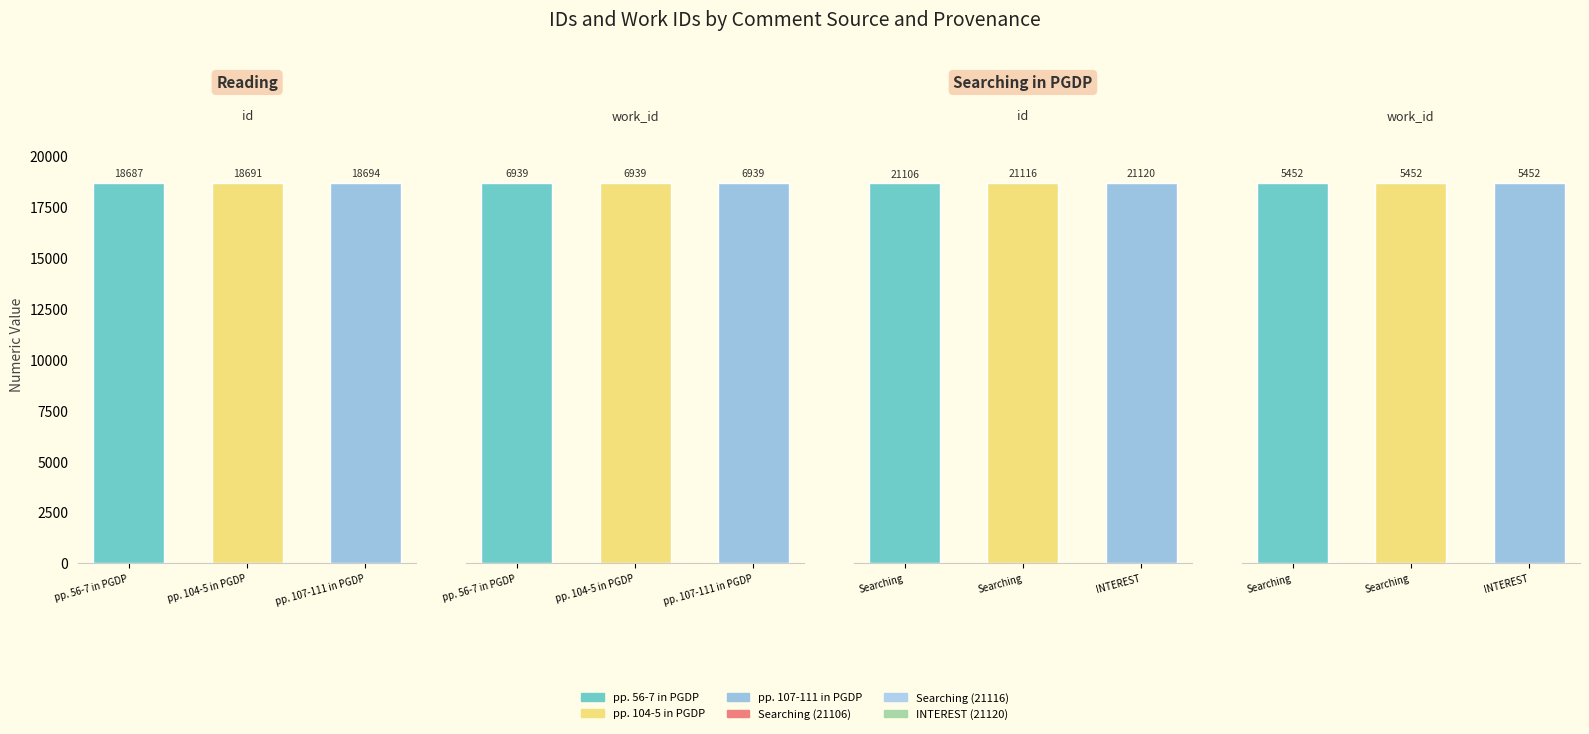

True or false: Searching in PGDP has a value of 21106 at id.

True